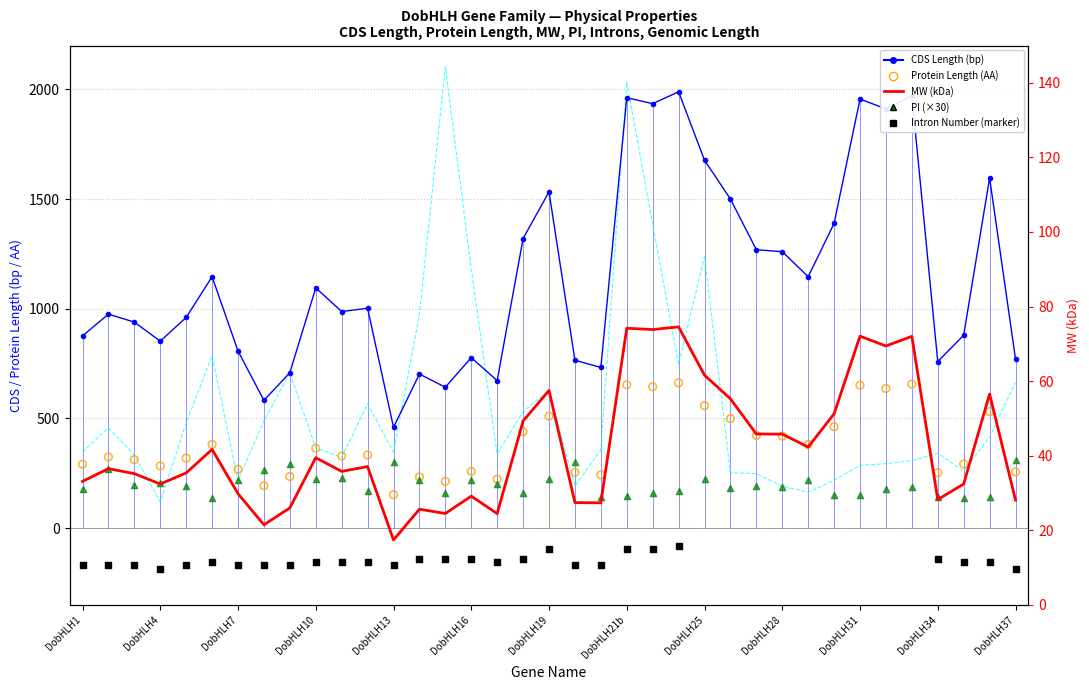

At how many categories does at least one series exceed 1067?

19